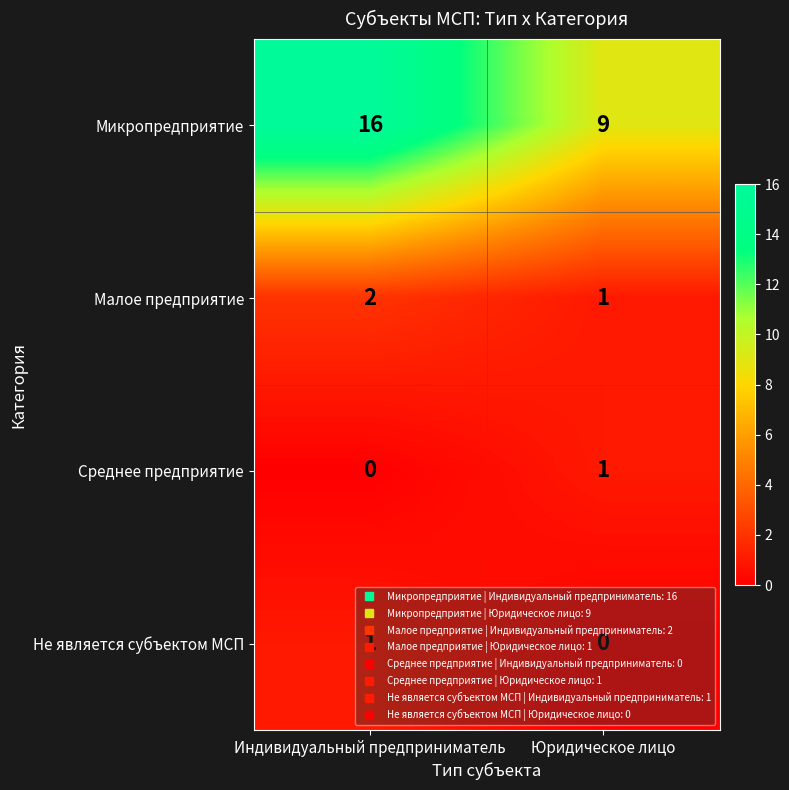

Which series has the widest spread of values?

Микропредприятие